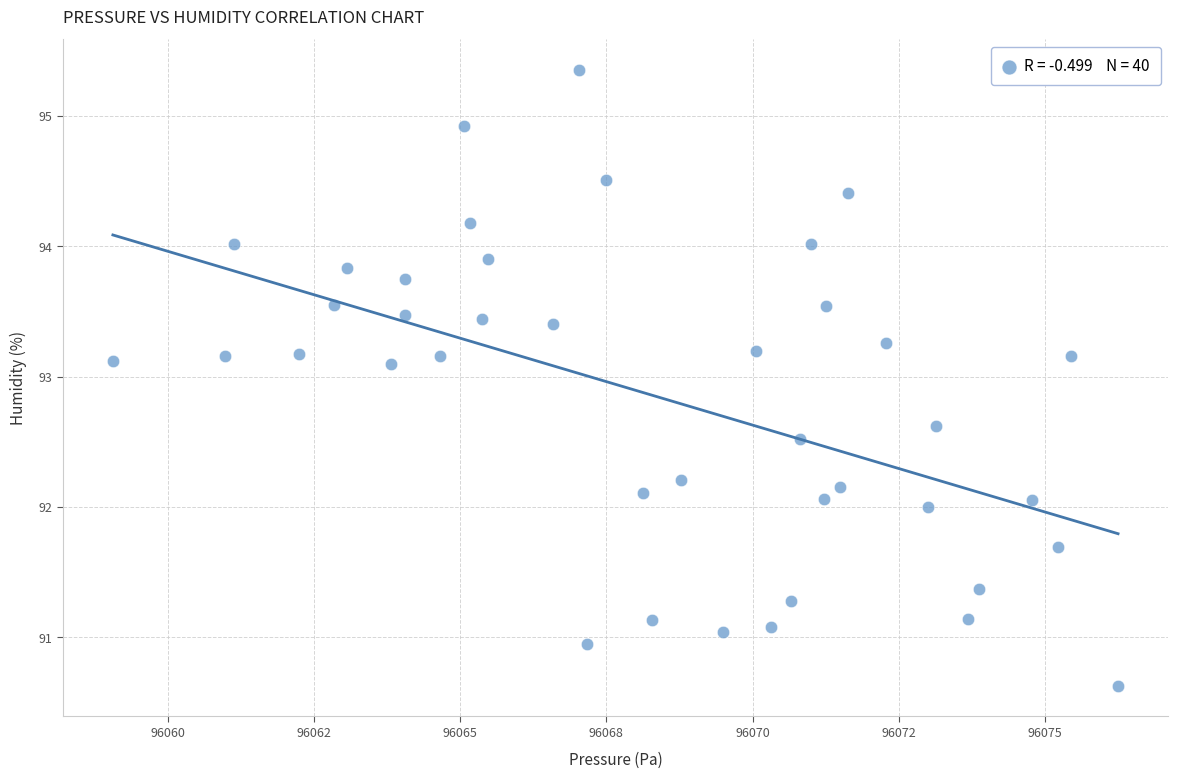

What is the range of X values (max minus min)?

17.2